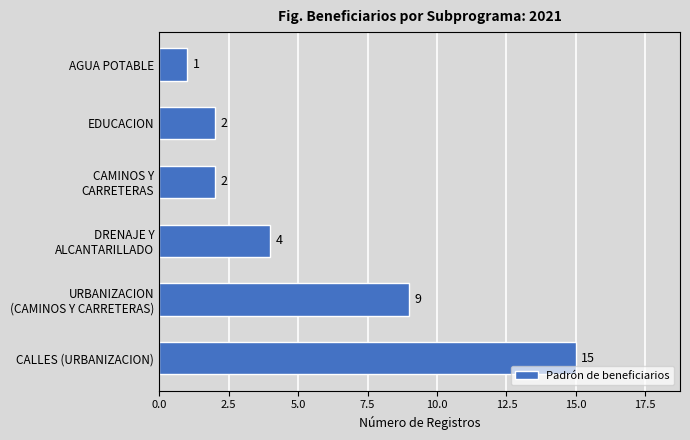

The chart shows a value of 0 at AGUA POTABLE. True or false?

False